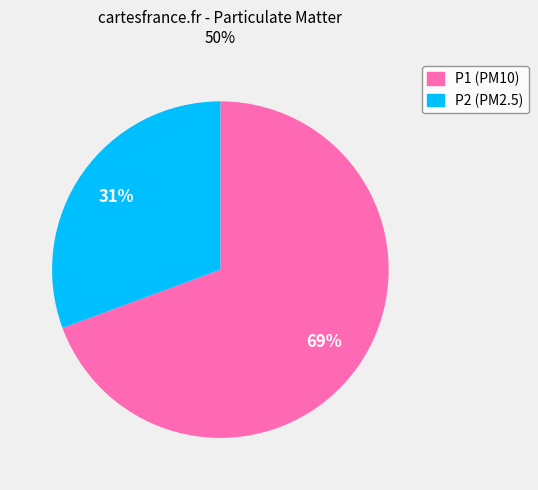

Is there any slice that represents more than half of the pie?

Yes